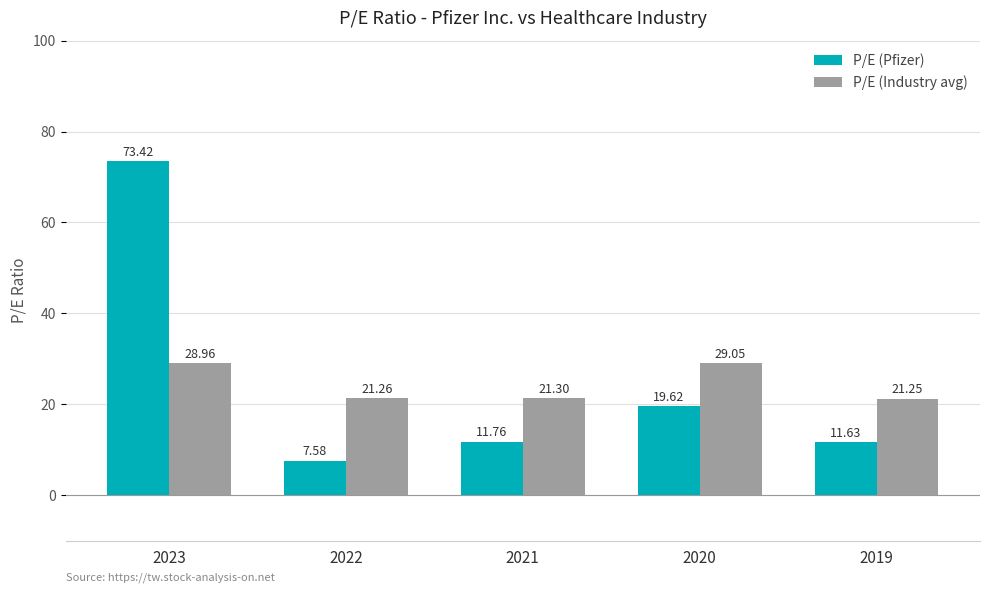

What is the average value of the P/E (Pfizer) series?

24.8